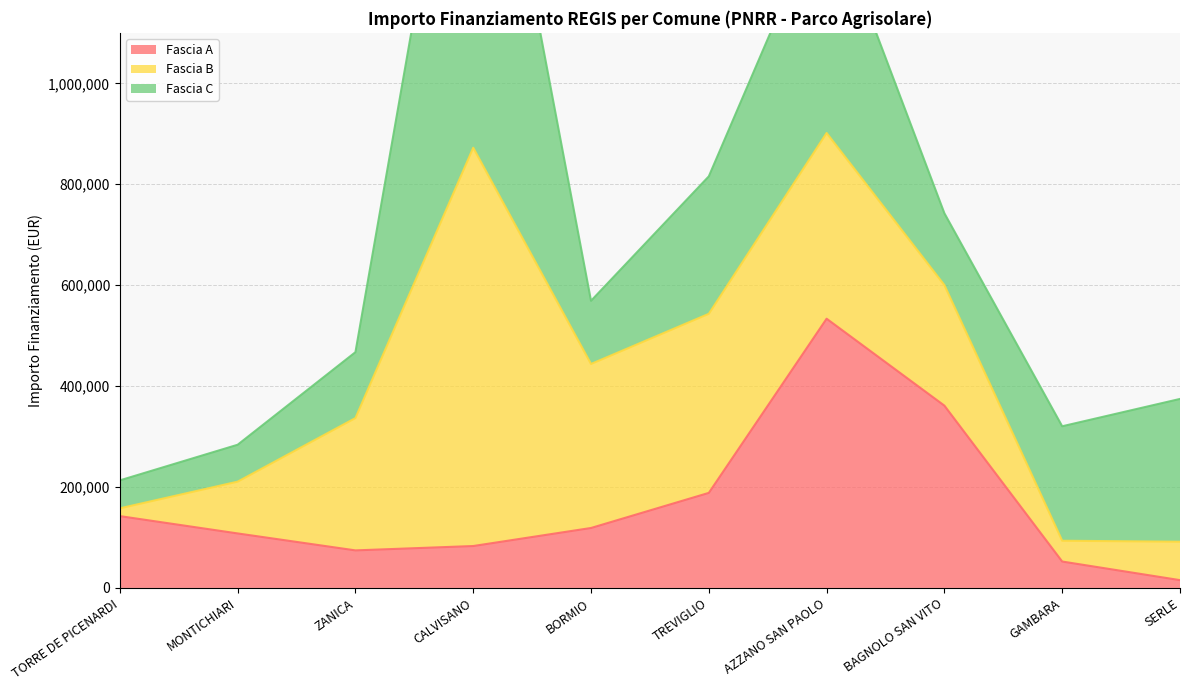

Read the Fascia C value at ZANICA.

130560.0